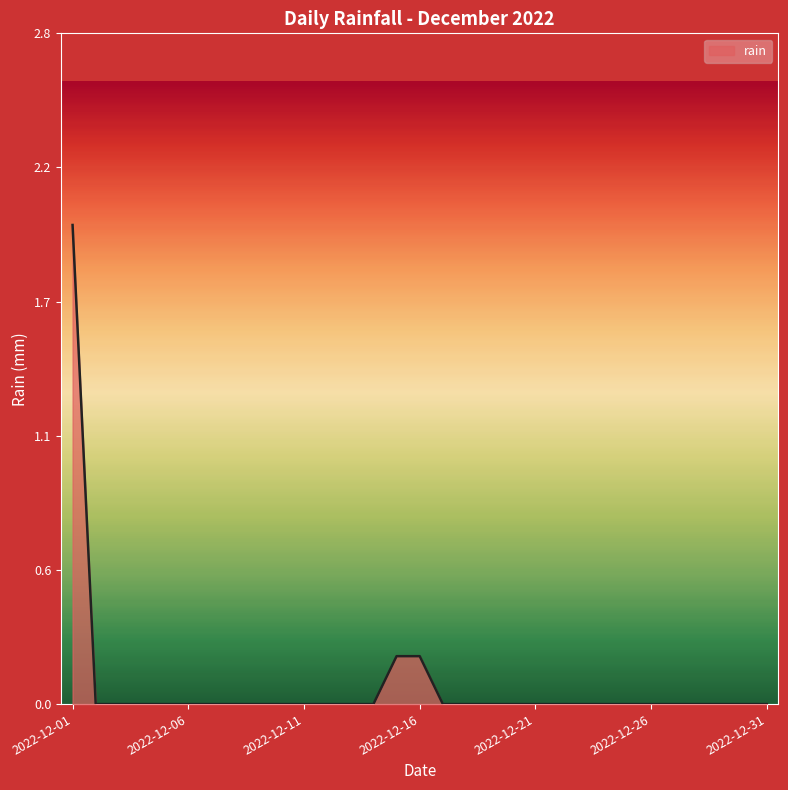

Does the chart display data point markers on the line(s)?

No